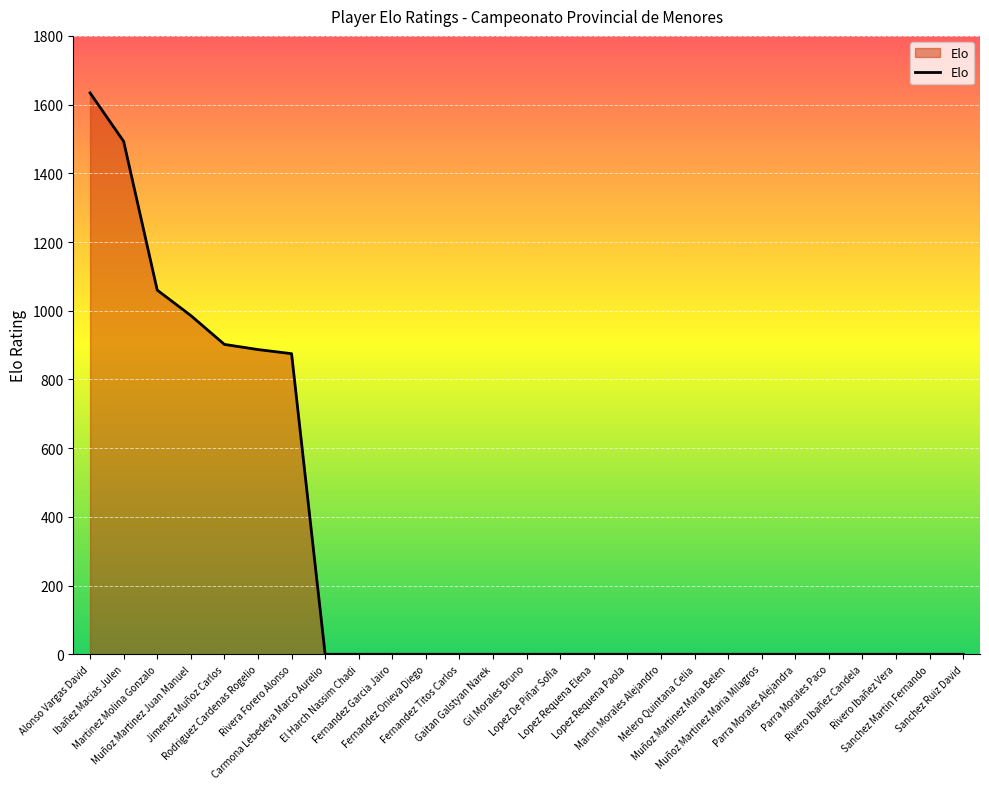

Reading left to right, list all the values displayed in this chart.

1634	1493	1060	986	902	887	875	0	0	0	0	0	0	0	0	0	0	0	0	0	0	0	0	0	0	0	0